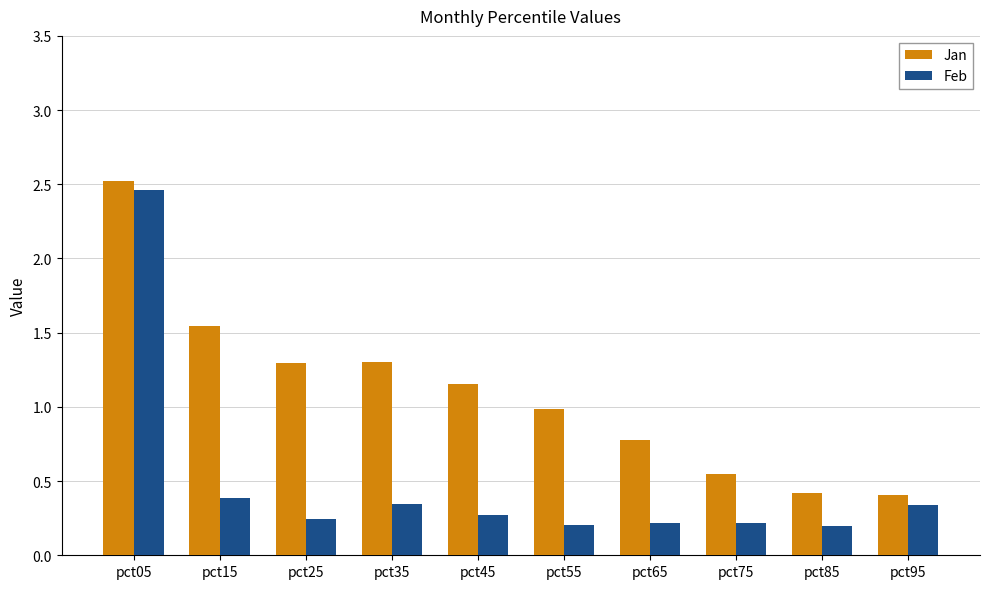

How many groups of bars are there?

10